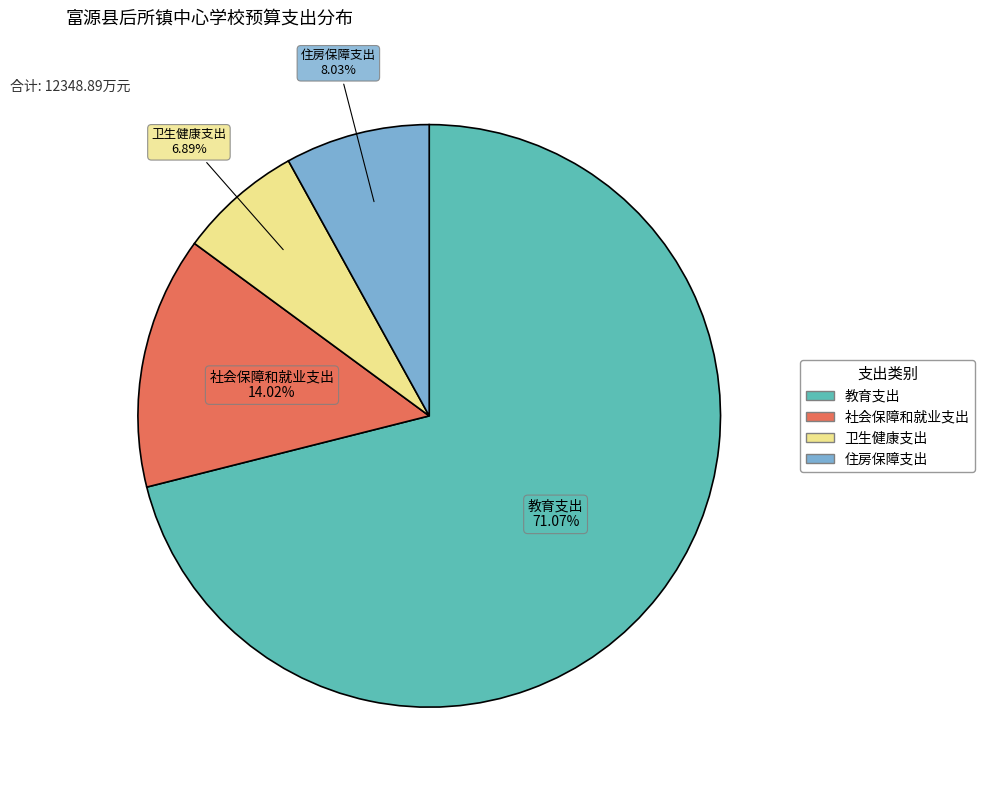

What percentage is the 卫生健康支出 slice, to the nearest percent?

7%